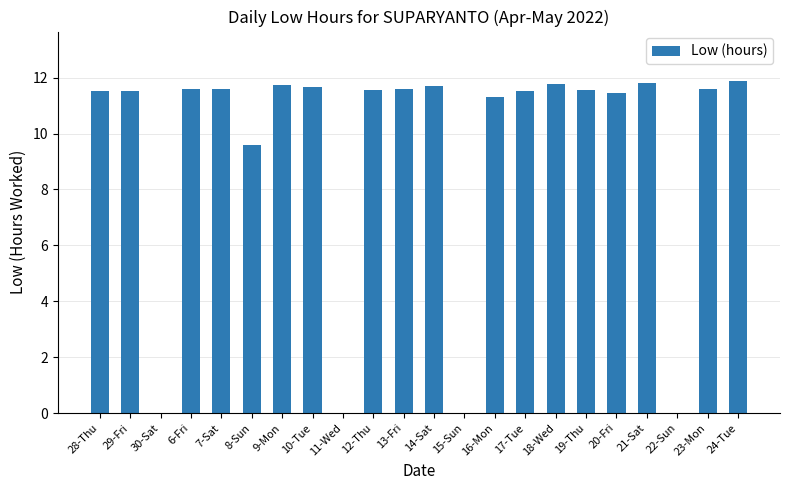

What is the ratio of the value at 20-Fri to the value at 21-Sat?

1.0